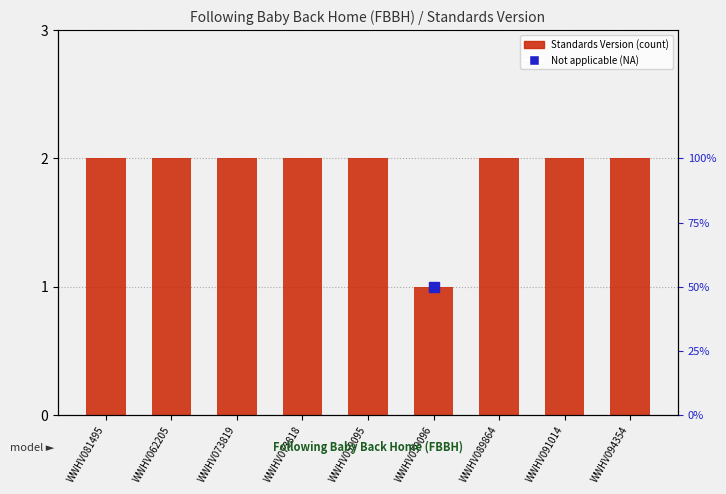

Approximately how many times larger is the value at WWHV089864 compared to WWHV059095?

1.0